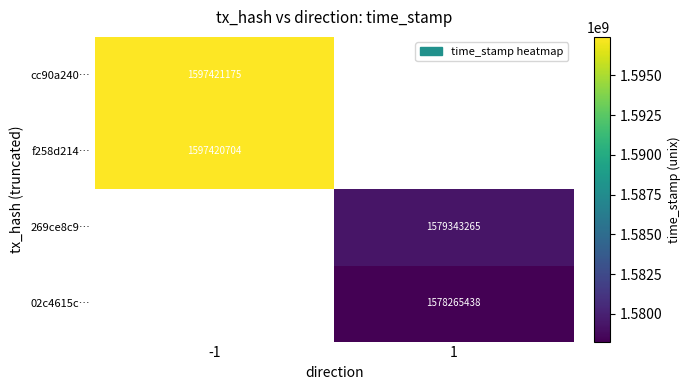

The value of 269ce8c9… at 1 is 377643753. True or false?

False